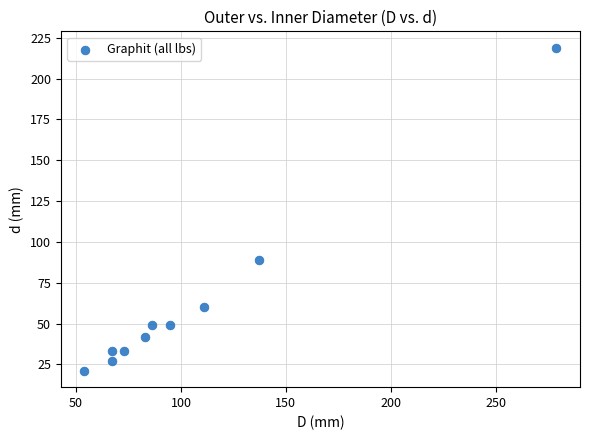

What is the range of X values (max minus min)?

225